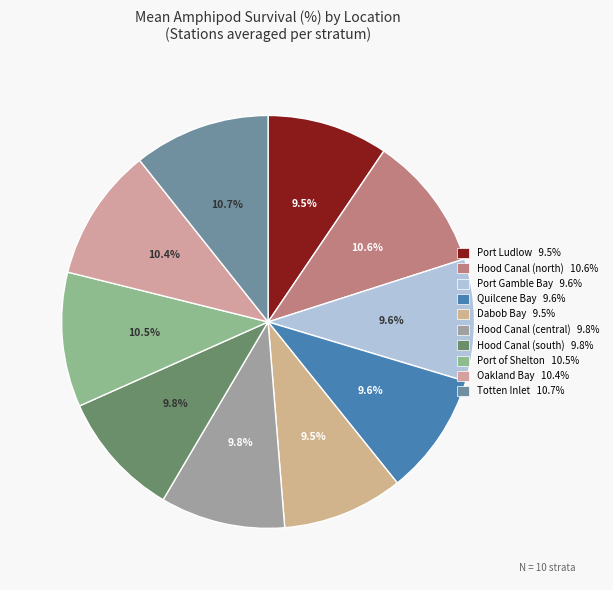

Rank the categories by value from highest to lowest.

Totten Inlet, Hood Canal (north), Port of Shelton, Oakland Bay, Hood Canal (south), Hood Canal (central), Port Gamble Bay, Quilcene Bay, Port Ludlow, Dabob Bay